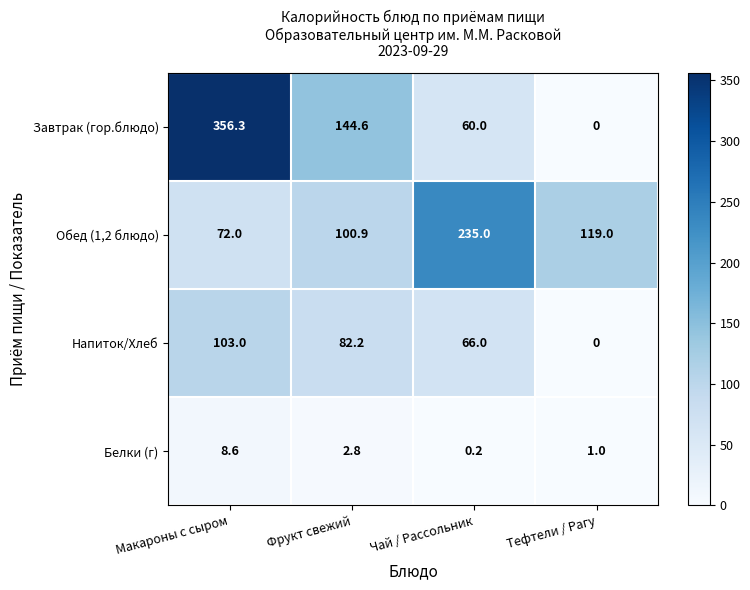

List the series in order of their peak value, lowest first.

Белки (г), Напиток/Хлеб, Обед (1,2 блюдо), Завтрак (гор.блюдо)